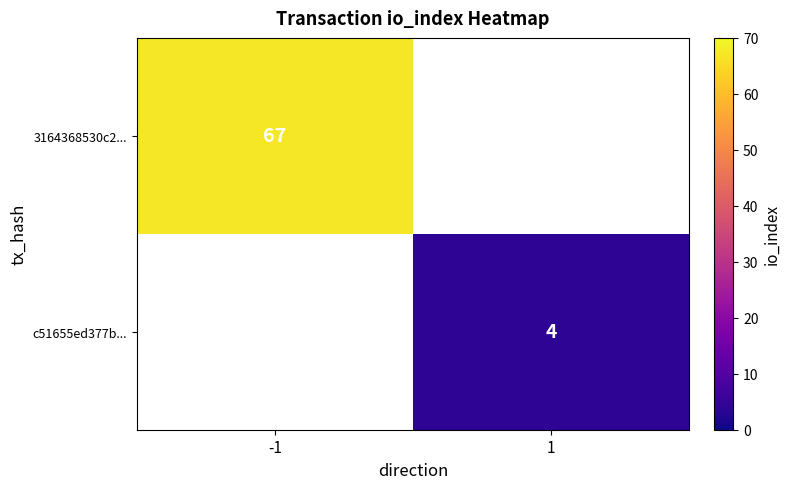

What is the maximum value shown in the chart?

67.0